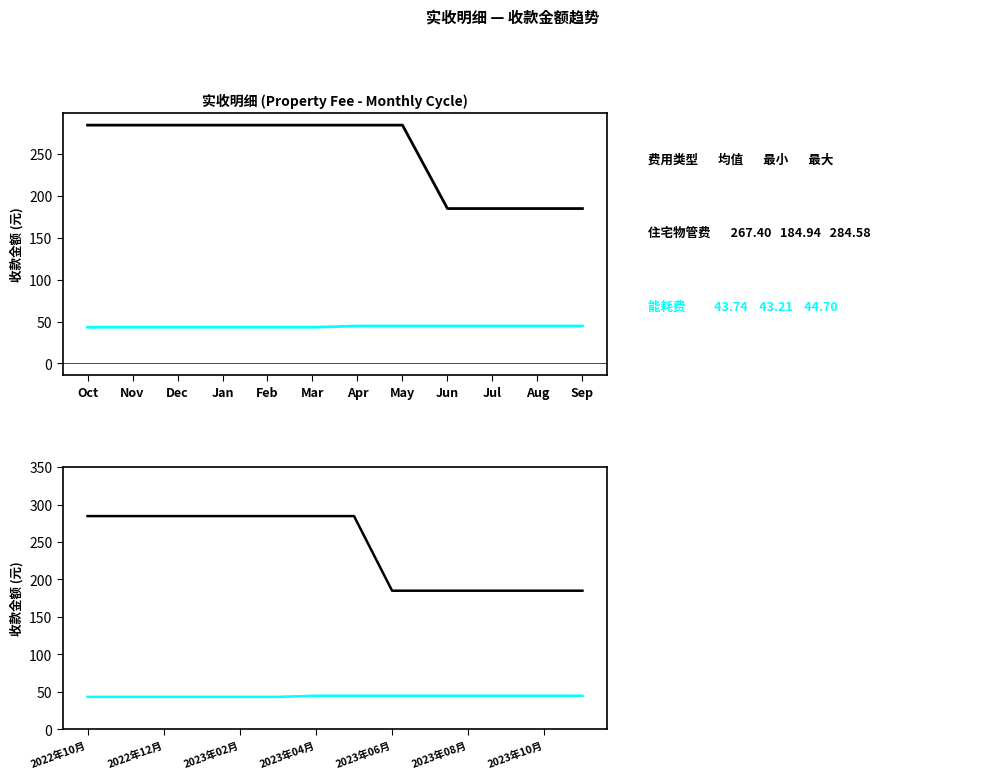

What is the maximum value shown in the chart?

284.6